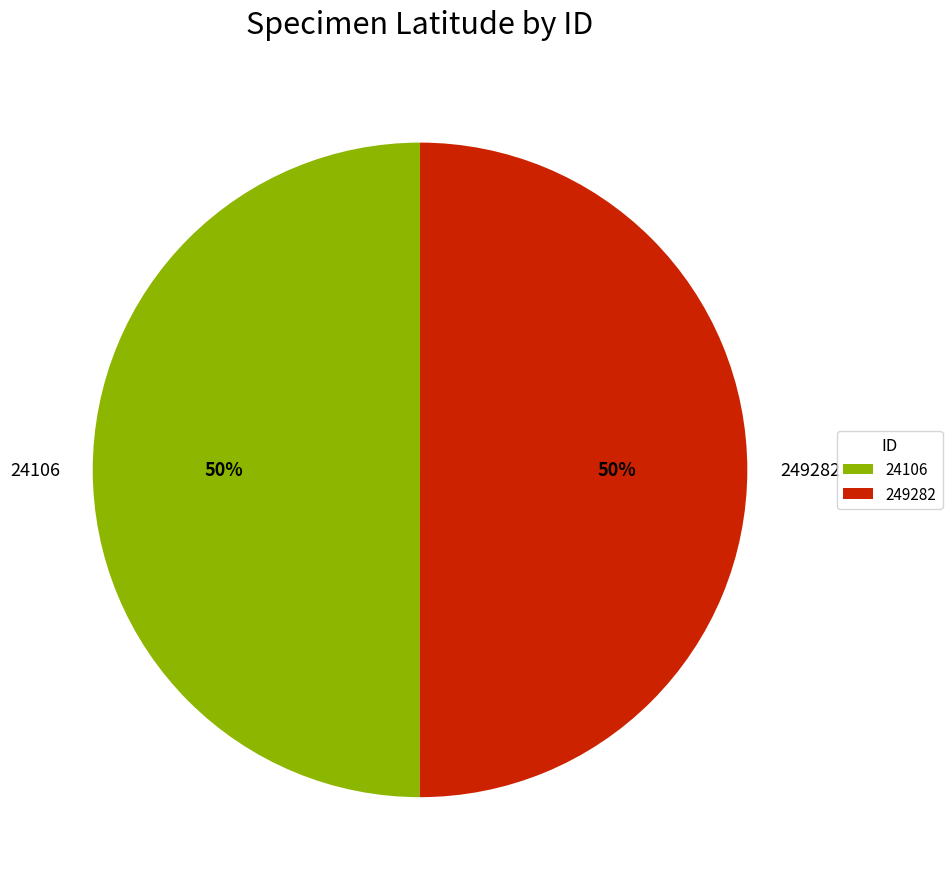

How many slices are in this pie chart?

2